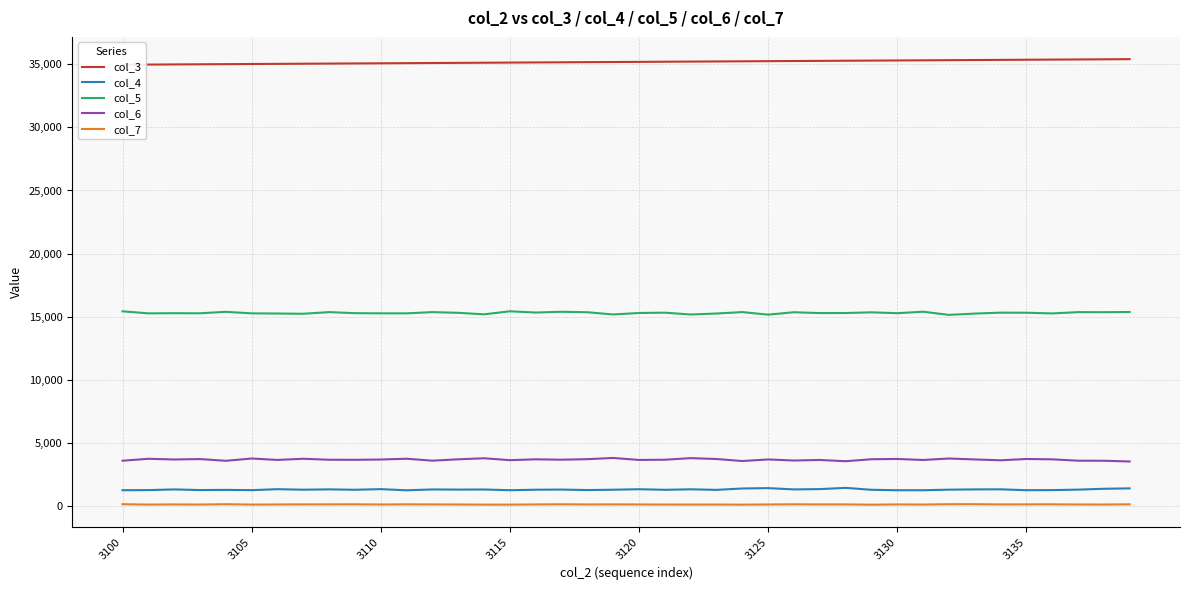

Is the value of col_7 at 16 greater than the value of col_6 at 8?

No